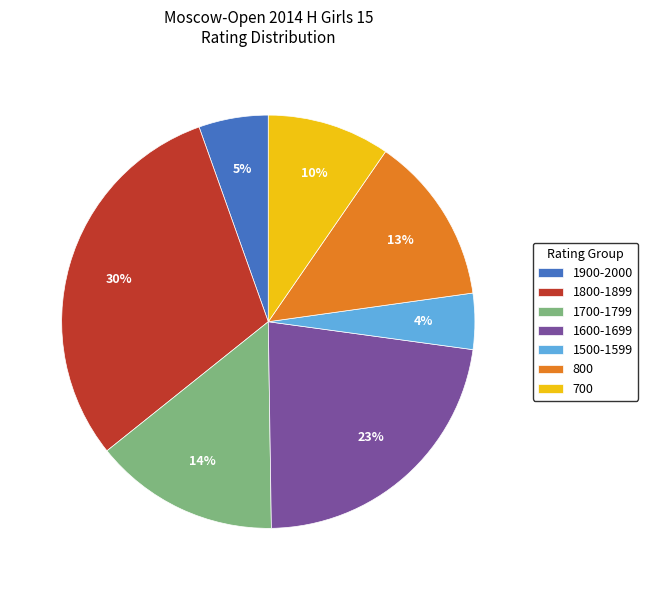

Rank the categories by value from lowest to highest.

1500-1599, 1900-2000, 700, 800, 1700-1799, 1600-1699, 1800-1899